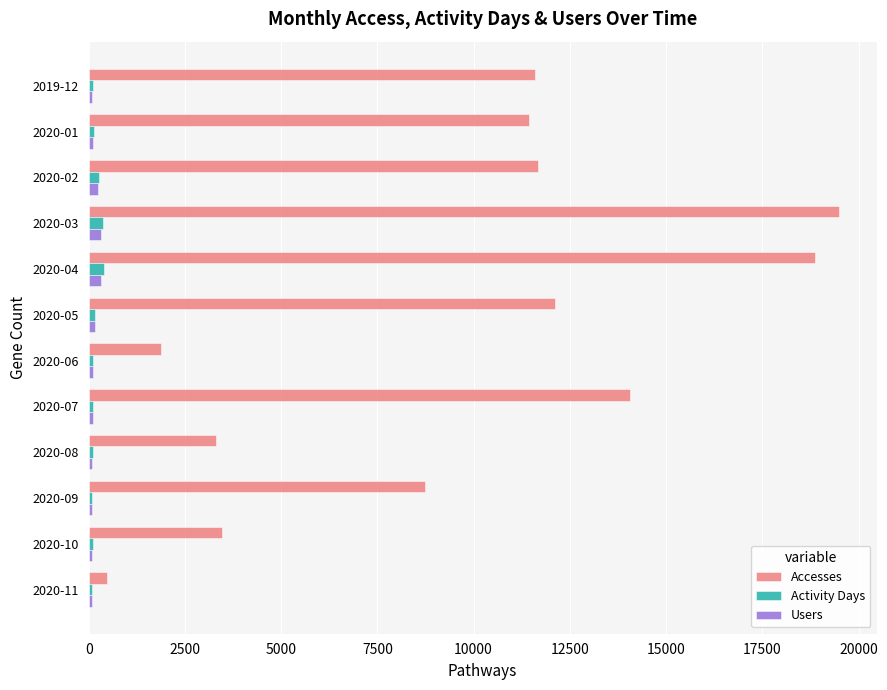

How many series are shown in this chart?

3